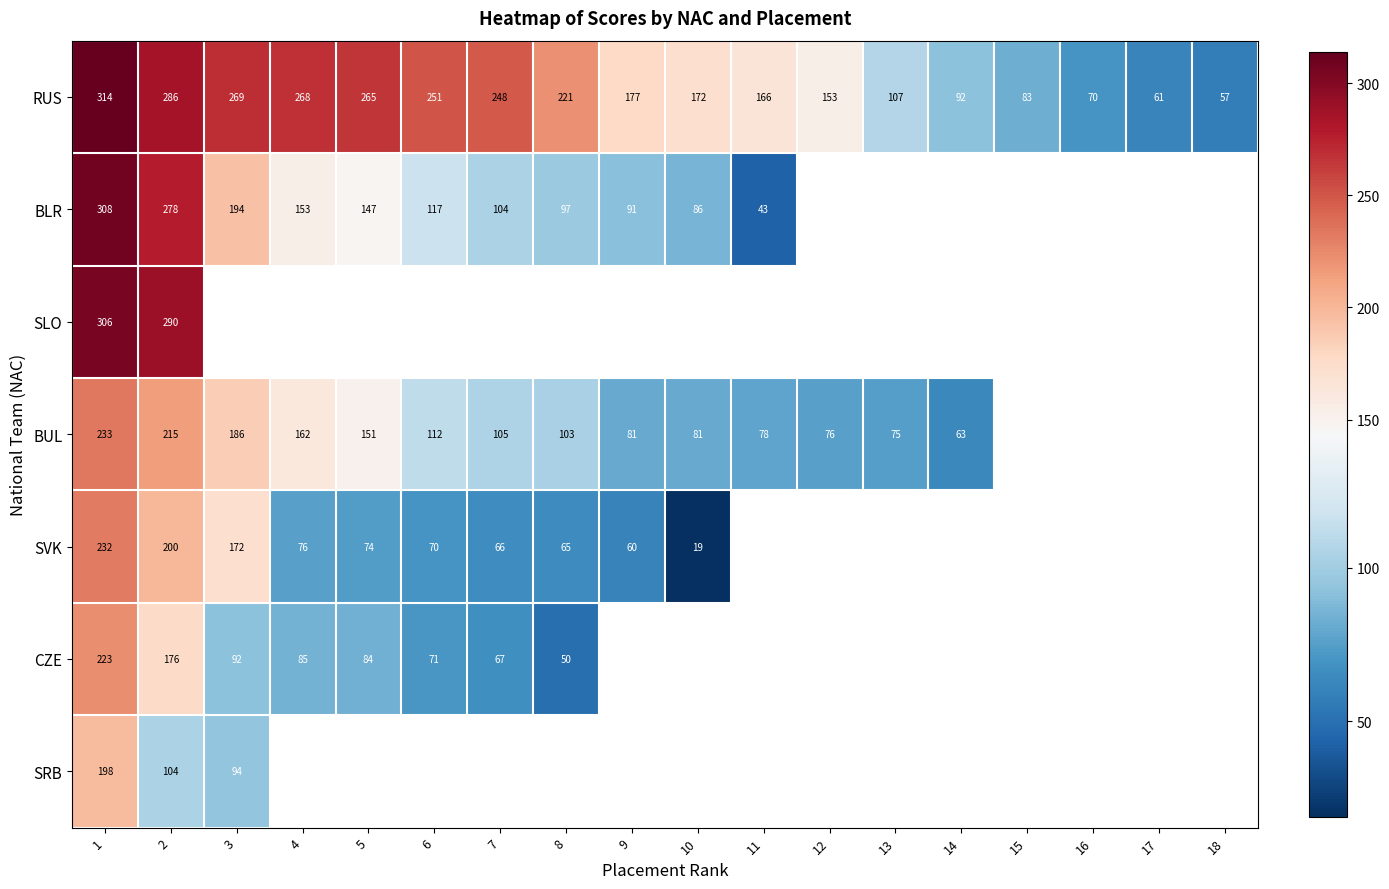

What is the total value across all series at 2?

1549